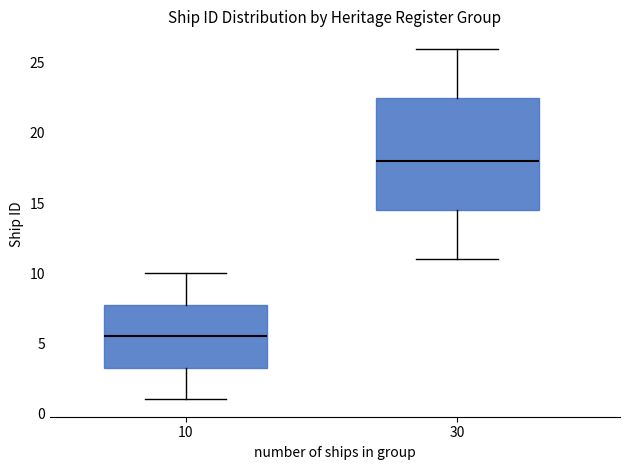

Reading left to right, transcribe this box plot: for each box, give where its median line is, the range the box spans, and where its two whiskers end, as read against the y-axis. The values are not printed on the chart, so give them approximately, as read against the axis.

10: median 5.5, box 3.5 to 8.0, whiskers 1.0 to 10.0
30: median 18.0, box 14.5 to 22.5, whiskers 11.0 to 26.0